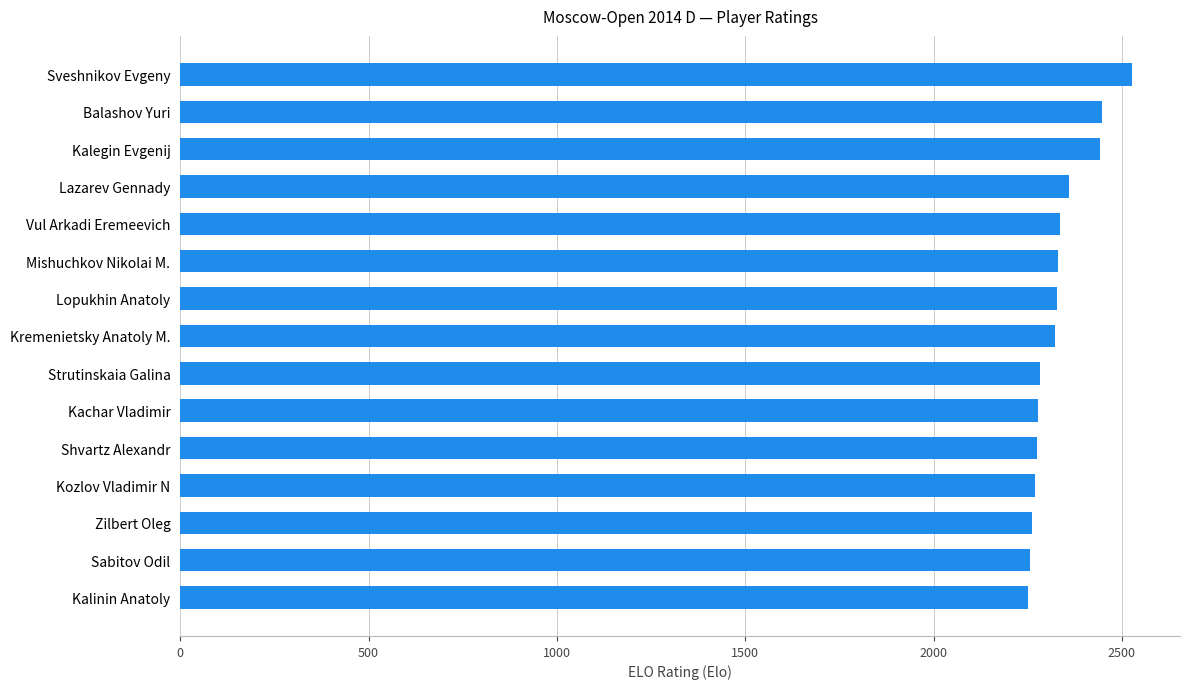

What is the sum of all values?

34967